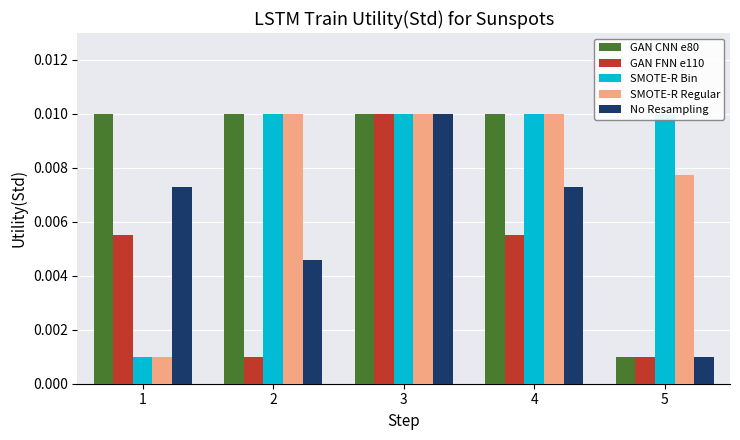

Which series has the largest total across all categories?

GAN CNN e80